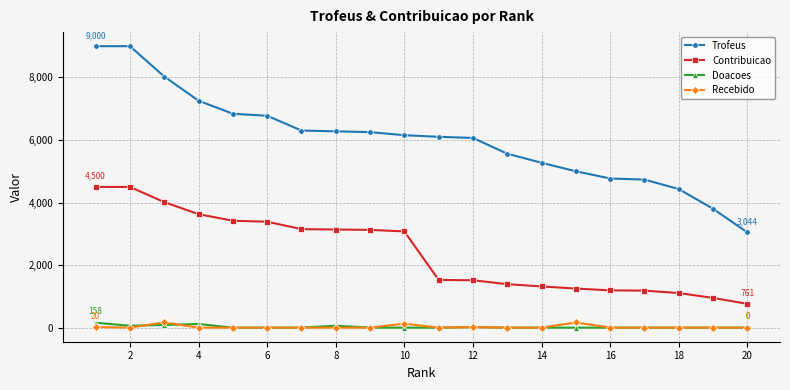

True or false: Recebido and Contribuicao intersect in this chart.

False